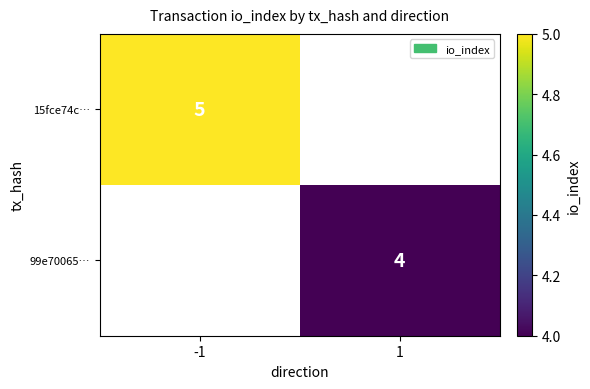

True or false: 15fce74c… has a value of 5 at -1.

True